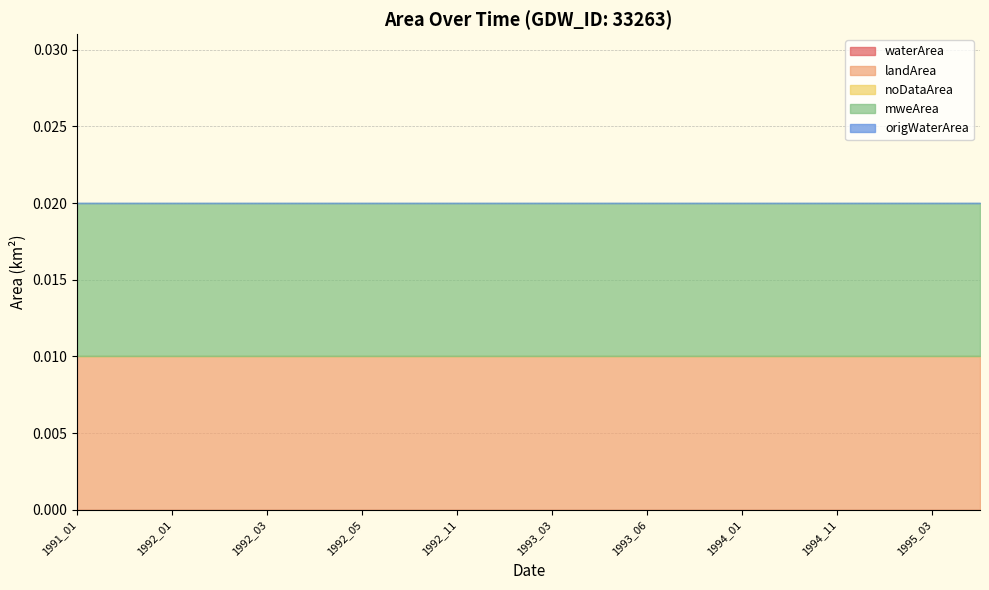

Which category has the highest value in the noDataArea series?

1991_01